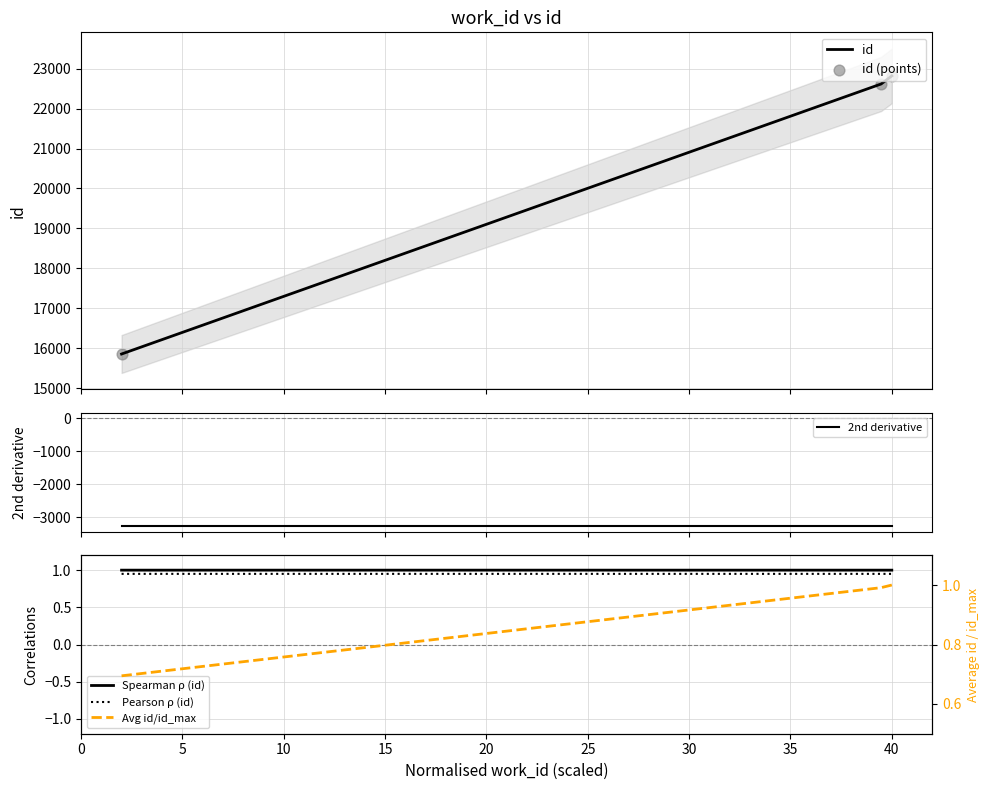

What is the highest value of the id series?

22821